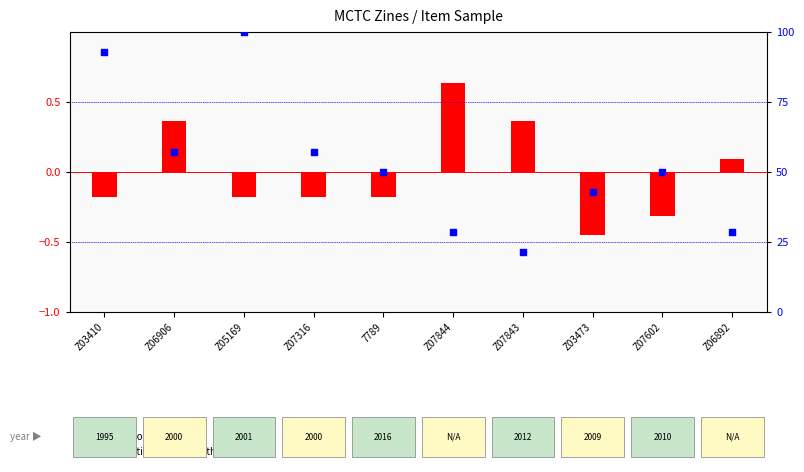

Which has a higher value, Z07844 or 7789?

7789